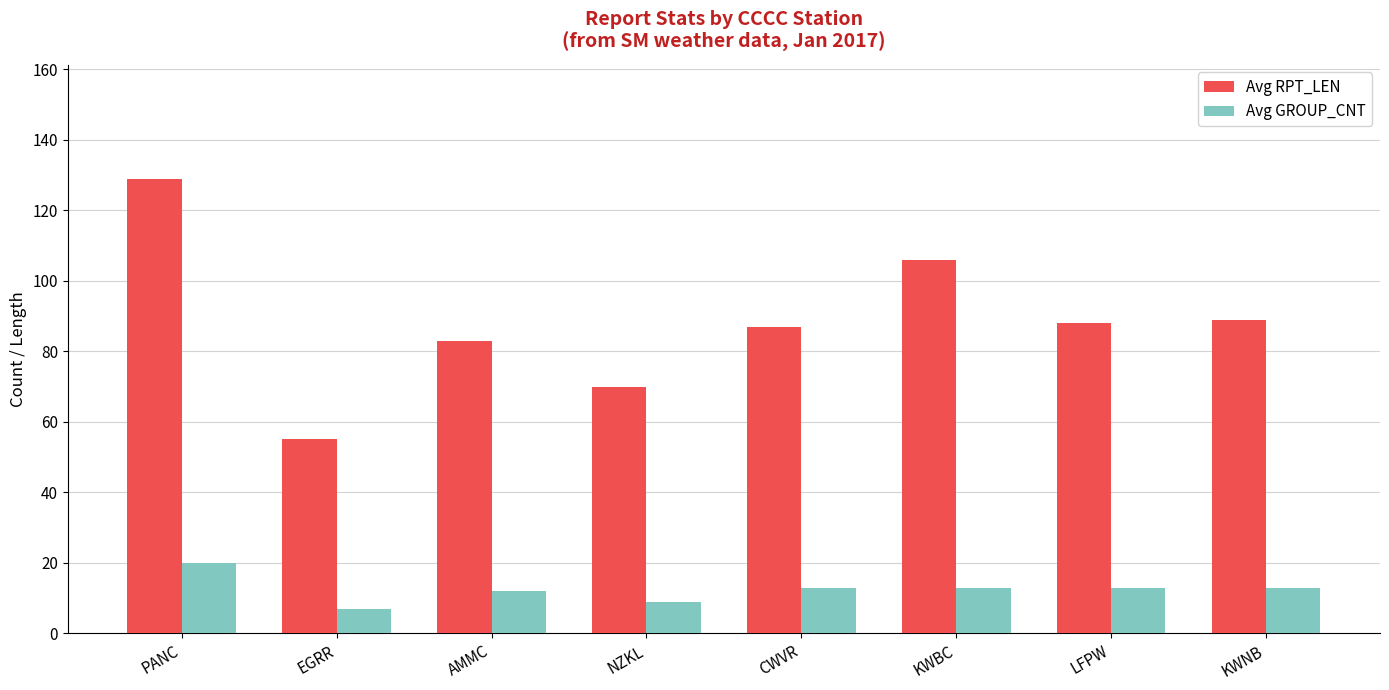

Does the chart contain stacked bars?

No